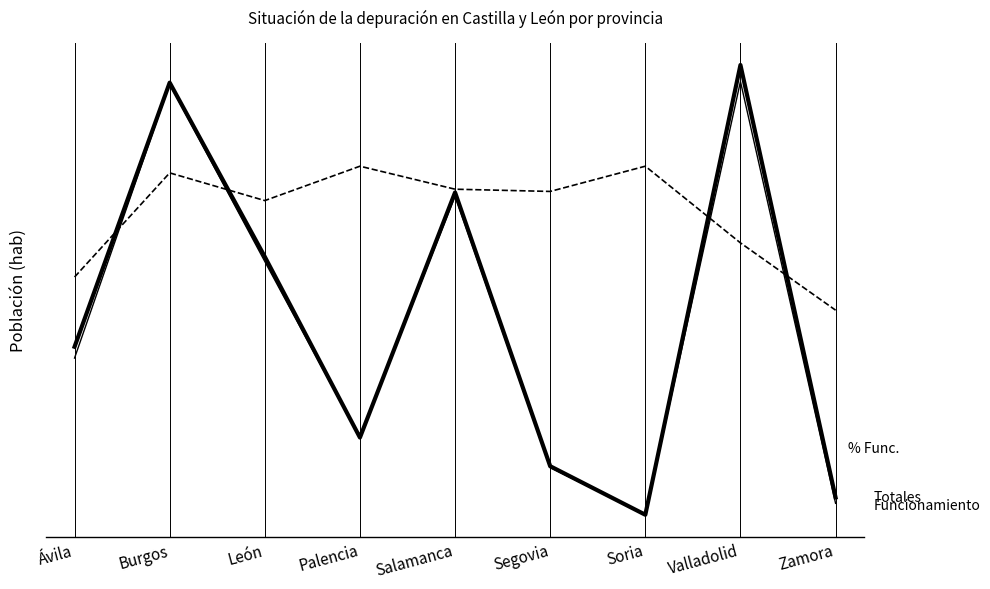

What is the average value of the Totales series?

562533.1